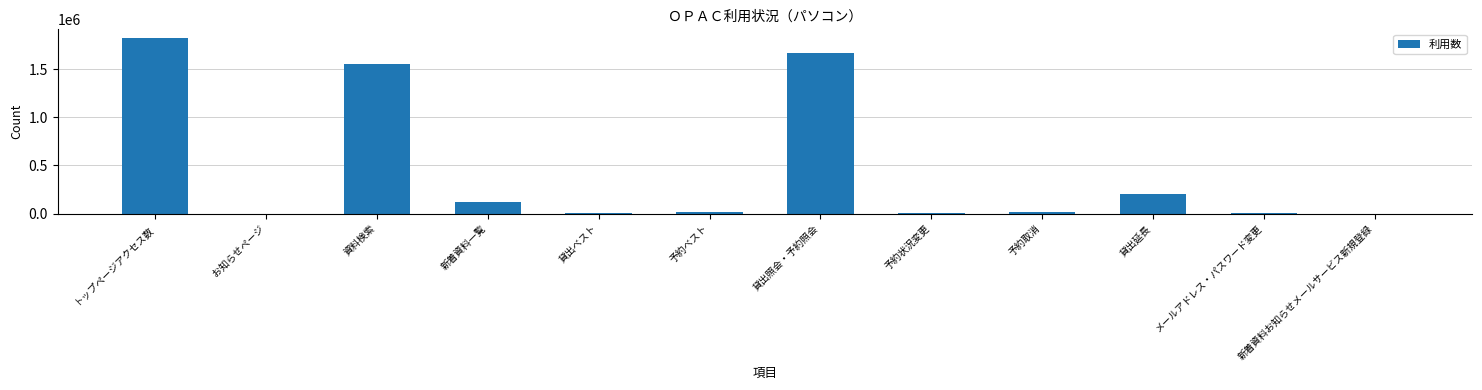

The chart shows a value of 125845 at 新着資料一覧. True or false?

True